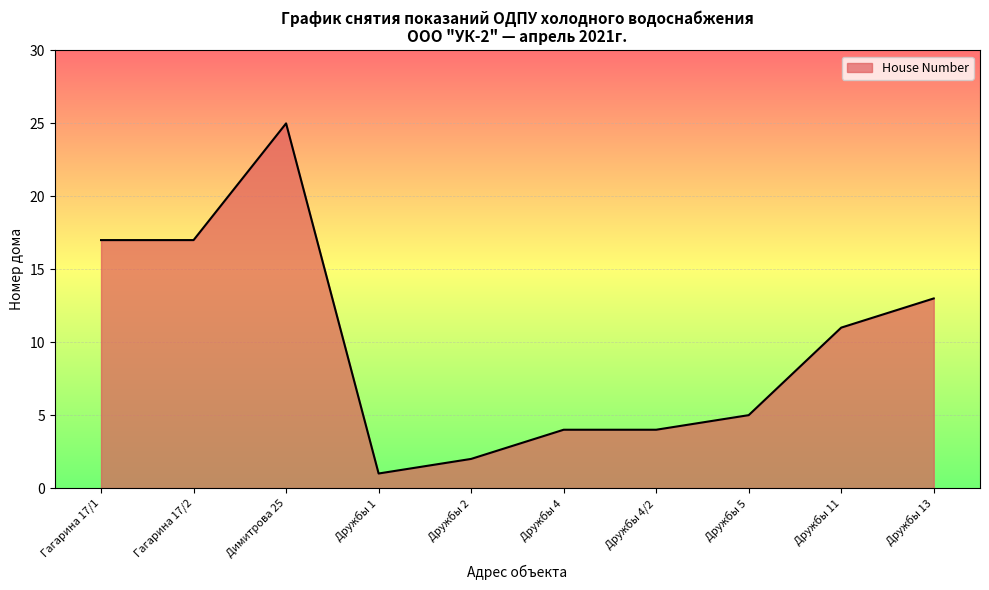

What is the change in value from Гагарина 17/1 to Дружбы 2?

-15